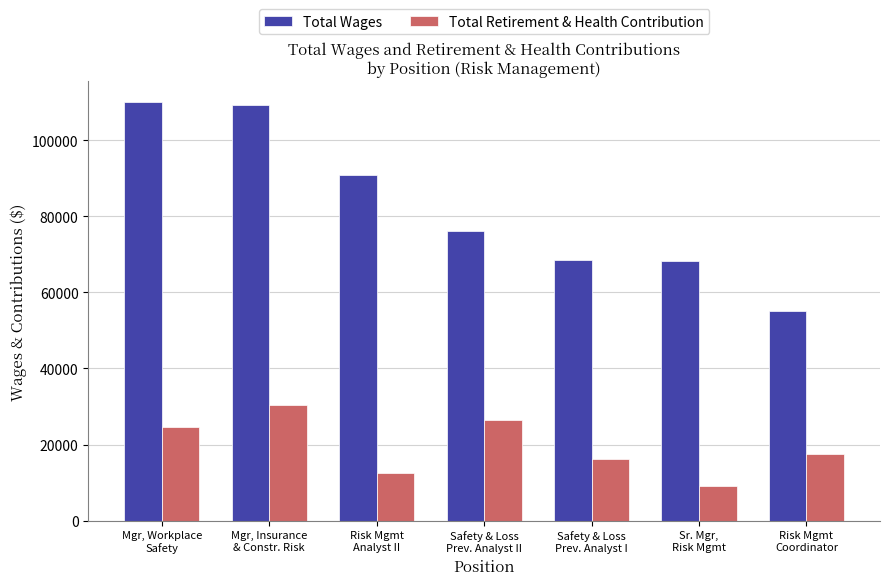

Rank the series by their average value, from lowest to highest.

Total Retirement & Health Contribution, Total Wages